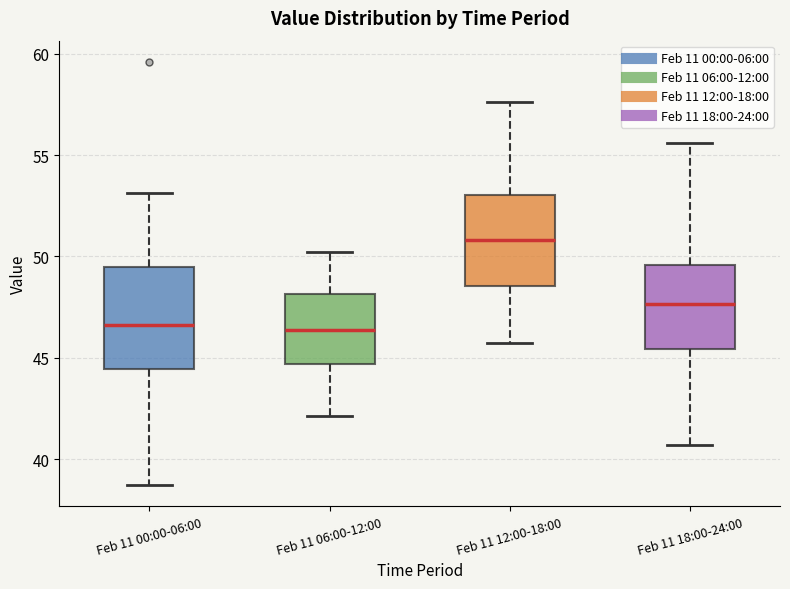

Reading left to right, read every box against the y-axis: the position of its median line, the range the box covers, and the ends of its whiskers. The values are not printed on the chart, so give them approximately, as read against the axis.

Feb 11 00:00-06:00: median 46.5, box 44.5 to 49.5, whiskers 38.5 to 53.0
Feb 11 06:00-12:00: median 46.5, box 44.5 to 48.0, whiskers 42.0 to 50.0
Feb 11 12:00-18:00: median 51.0, box 48.5 to 53.0, whiskers 45.5 to 57.5
Feb 11 18:00-24:00: median 47.5, box 45.5 to 49.5, whiskers 40.5 to 55.5